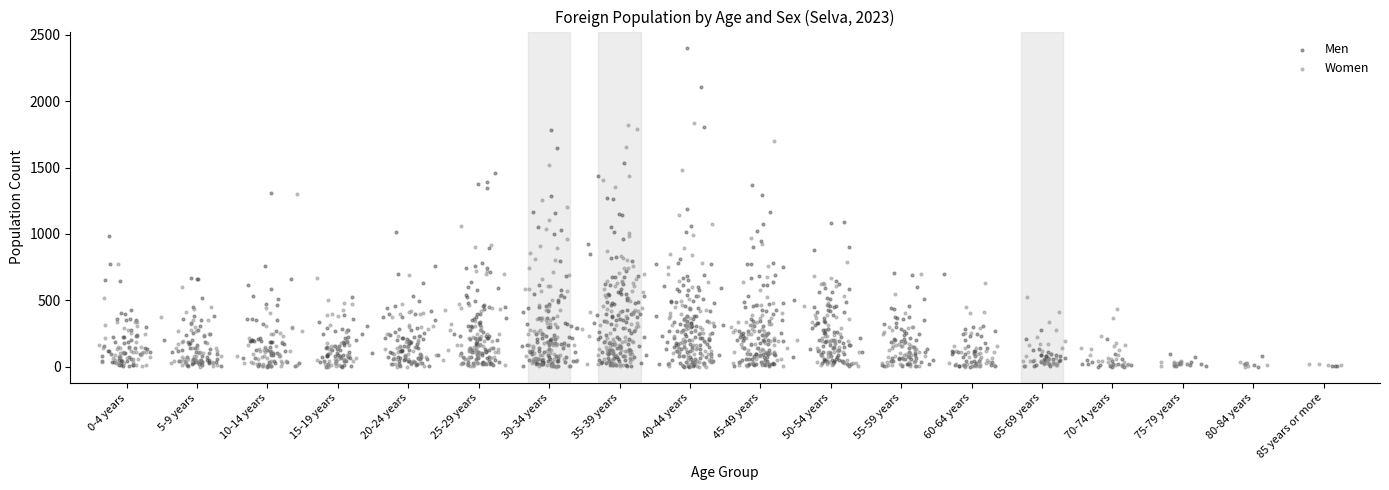

Which series contains the highest Y value?

Men